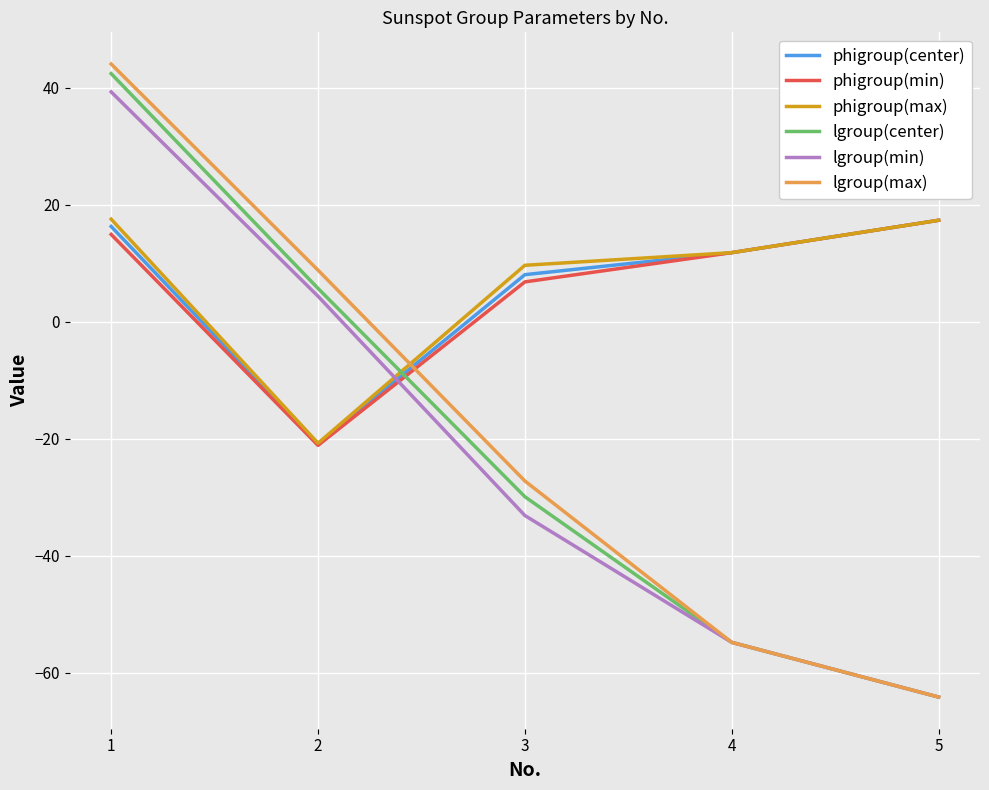

How many distinct data groups are displayed?

6